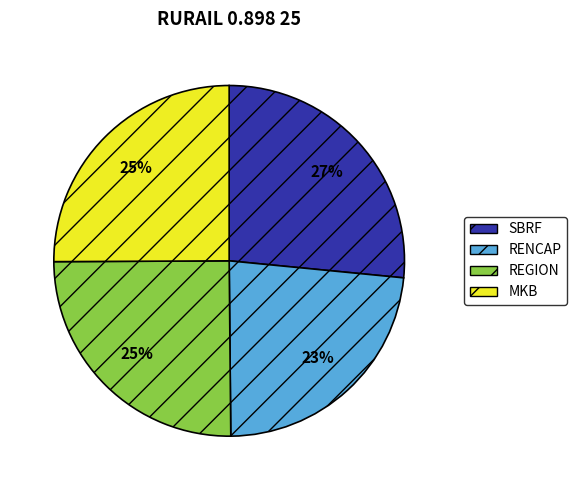

What is the ratio of the value at REGION to the value at RENCAP?

1.1